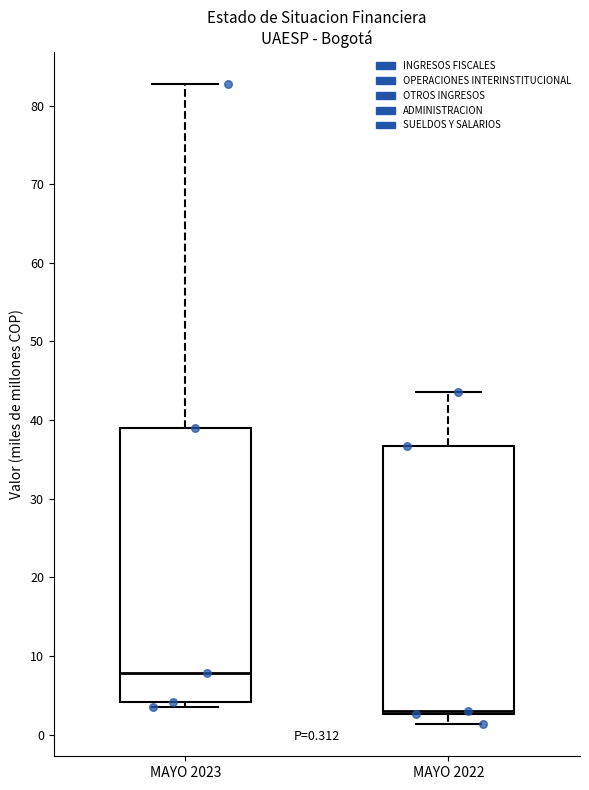

Which box has the lowest median line?

MAYO 2022